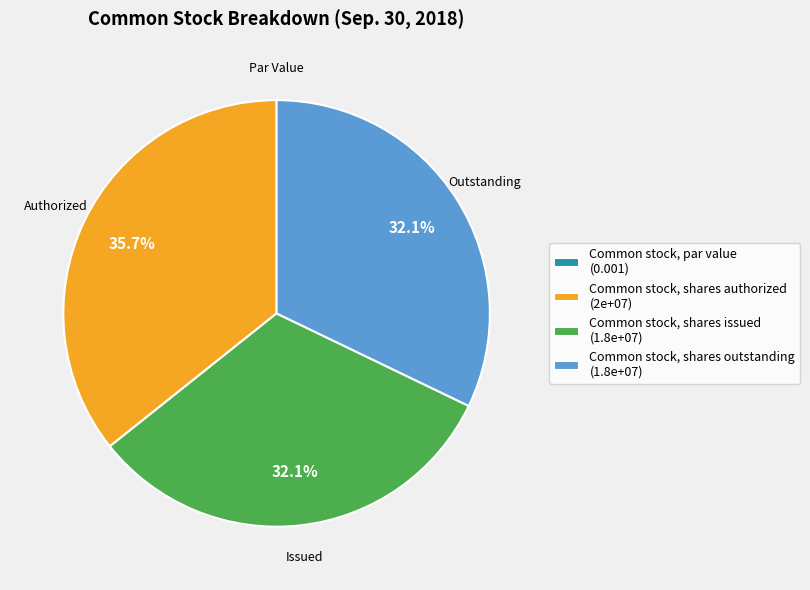

Does Common stock, shares authorized (2e+07) account for over 50% of the chart?

No